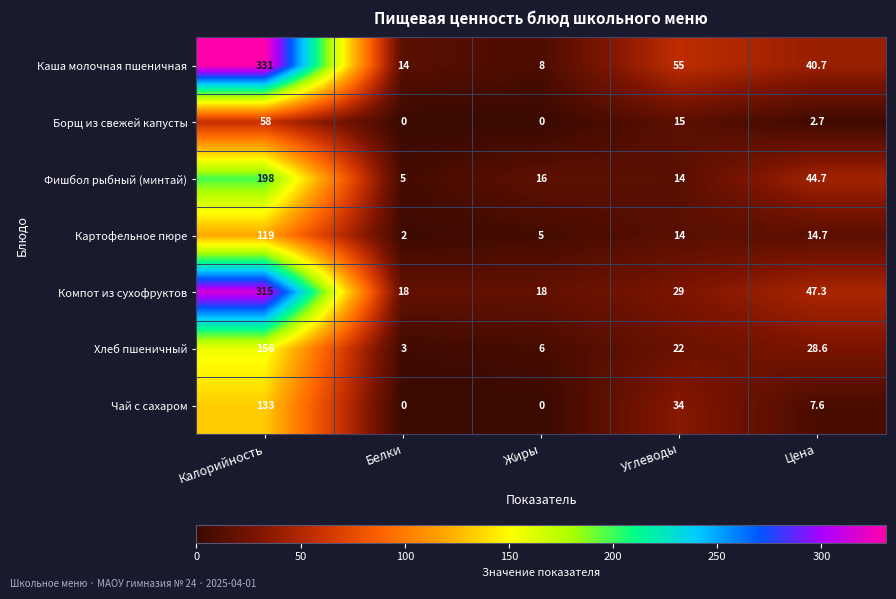

What is the maximum value shown in the chart?

331.0